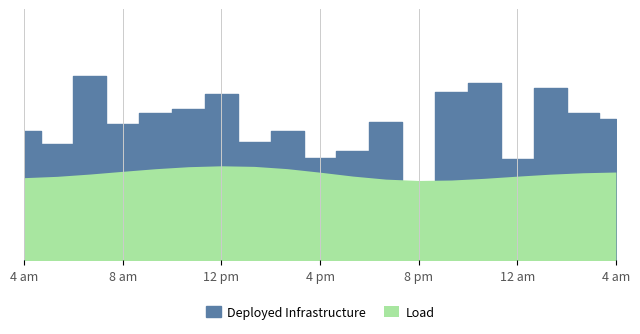

Does the chart have visible grid lines?

Yes